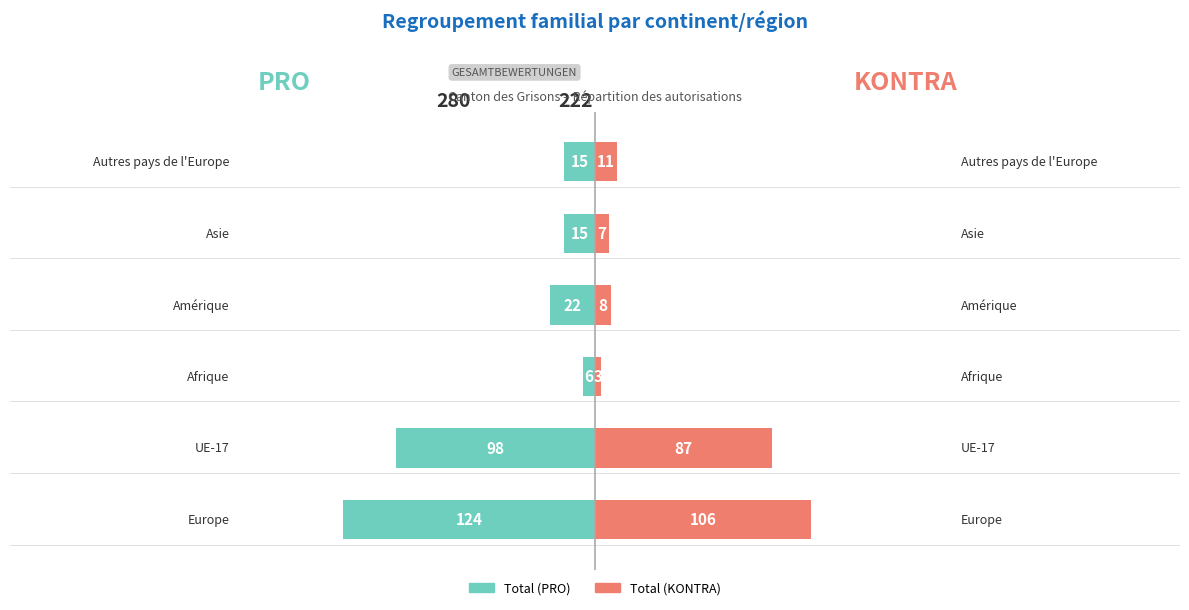

How many bars are there in total?

12